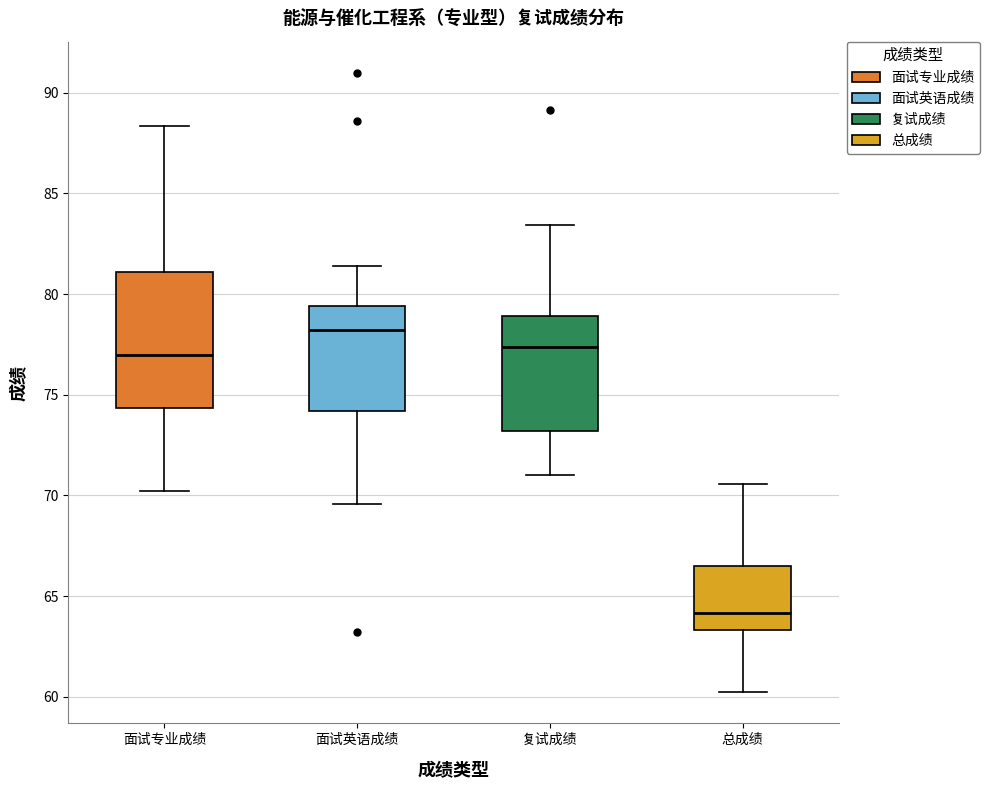

Reading left to right, read every box against the y-axis: the position of its median line, the range the box covers, and the ends of its whiskers. The values are not printed on the chart, so give them approximately, as read against the axis.

面试专业成绩: median 77.0, box 74.5 to 81.0, whiskers 70.0 to 88.5
面试英语成绩: median 78.0, box 74.0 to 79.5, whiskers 69.5 to 81.5
复试成绩: median 77.5, box 73.0 to 79.0, whiskers 71.0 to 83.5
总成绩: median 64.0, box 63.5 to 66.5, whiskers 60.0 to 70.5